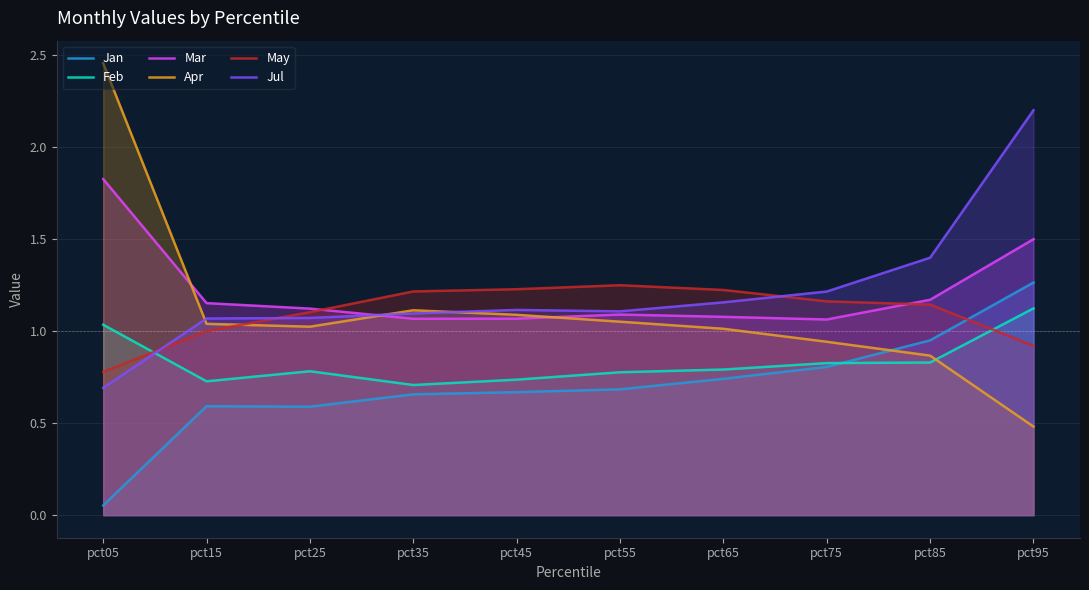

Rank the series at pct35 from lowest to highest value.

Jan, Feb, Mar, Jul, Apr, May